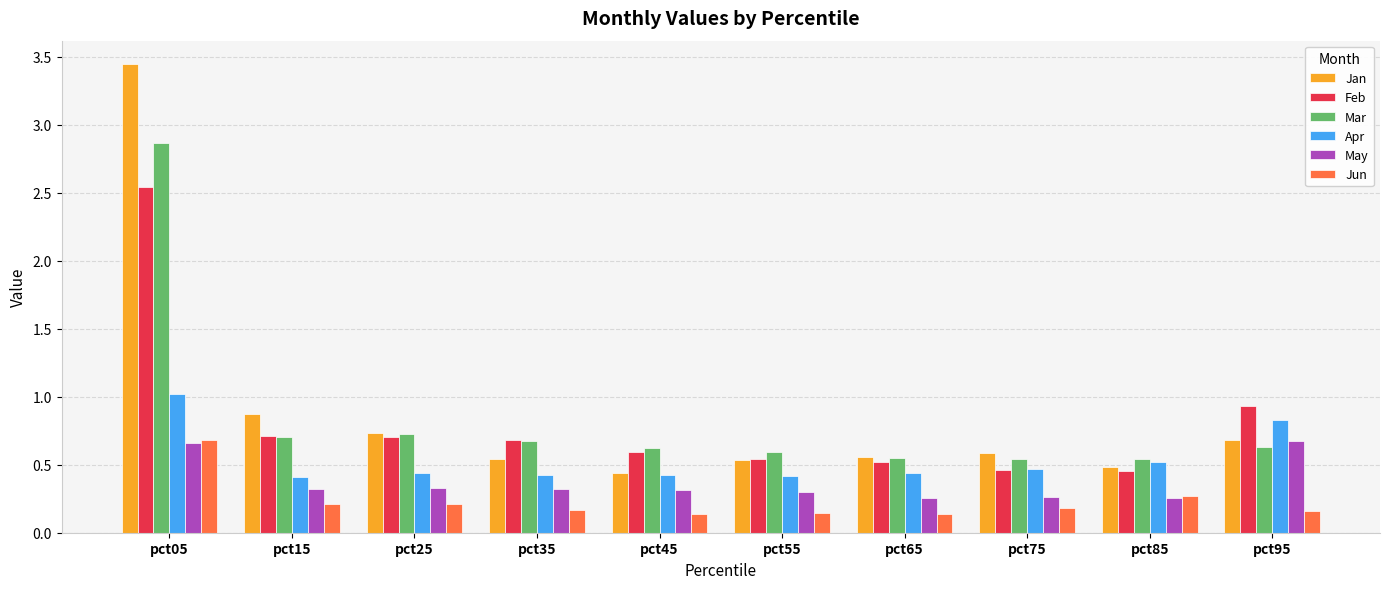

What is the average value of the Mar series?

0.8